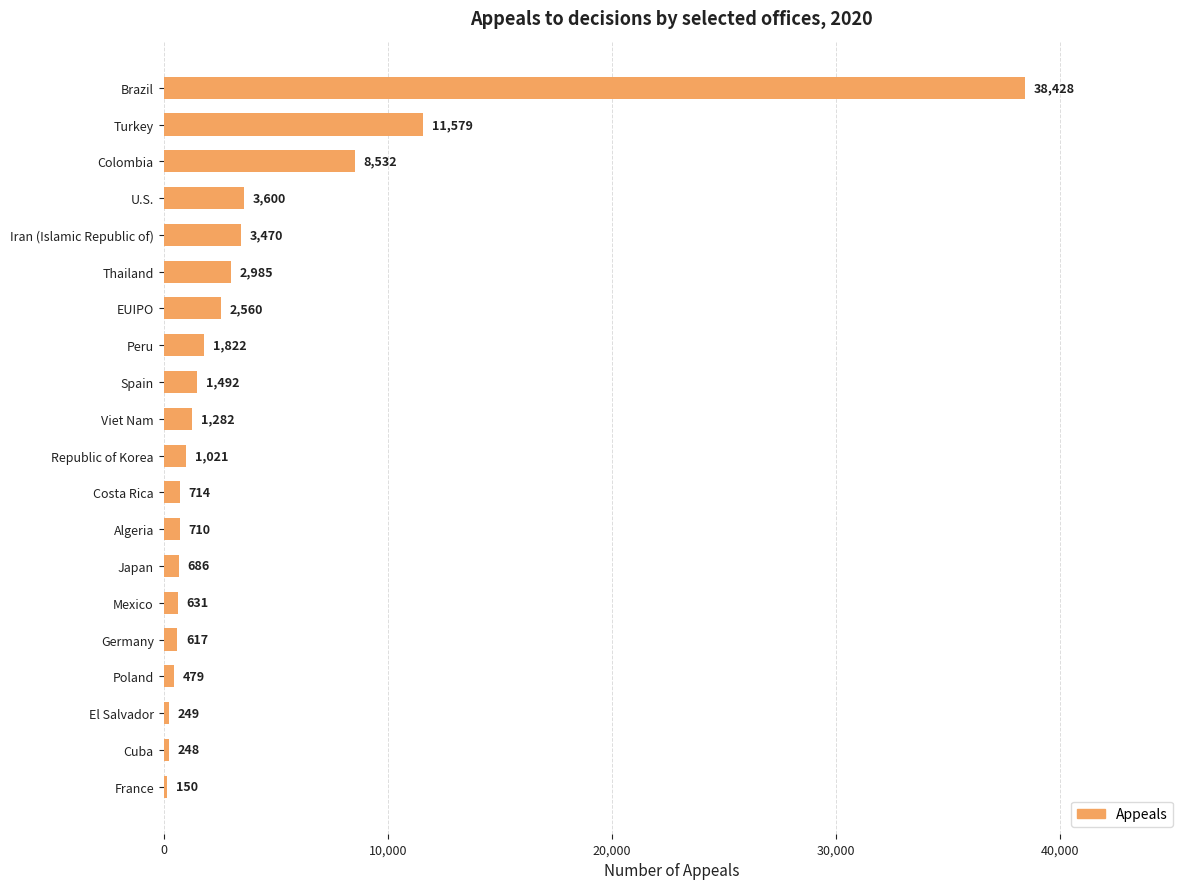

What position from the top is U.S.?

4